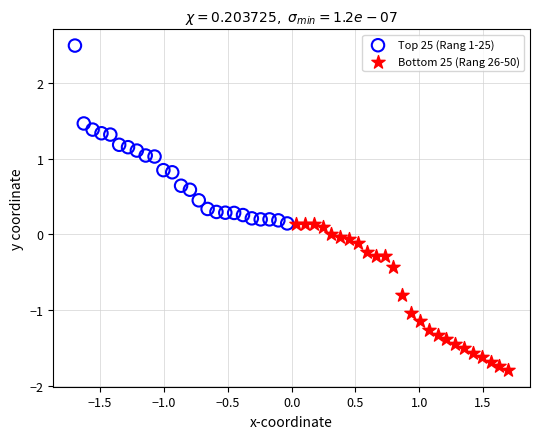

Which series reaches the maximum Y coordinate?

Top 25 (Rang 1-25)